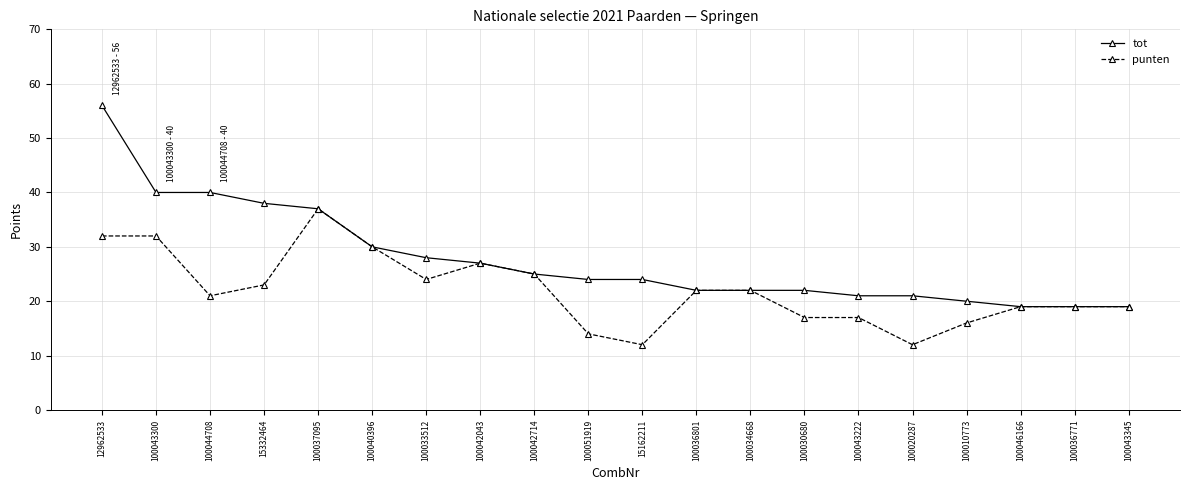

True or false: punten has more than 1 points higher than both neighbors.

True